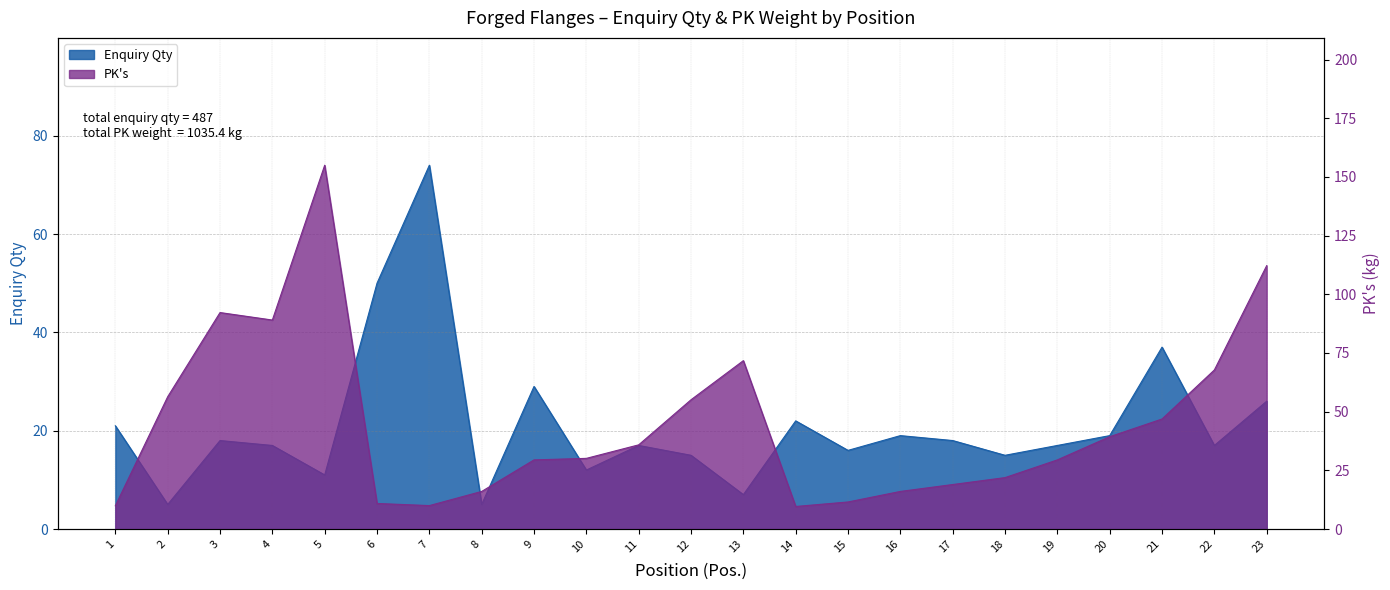

True or false: PK's has a value of 89.0 at 4.

True